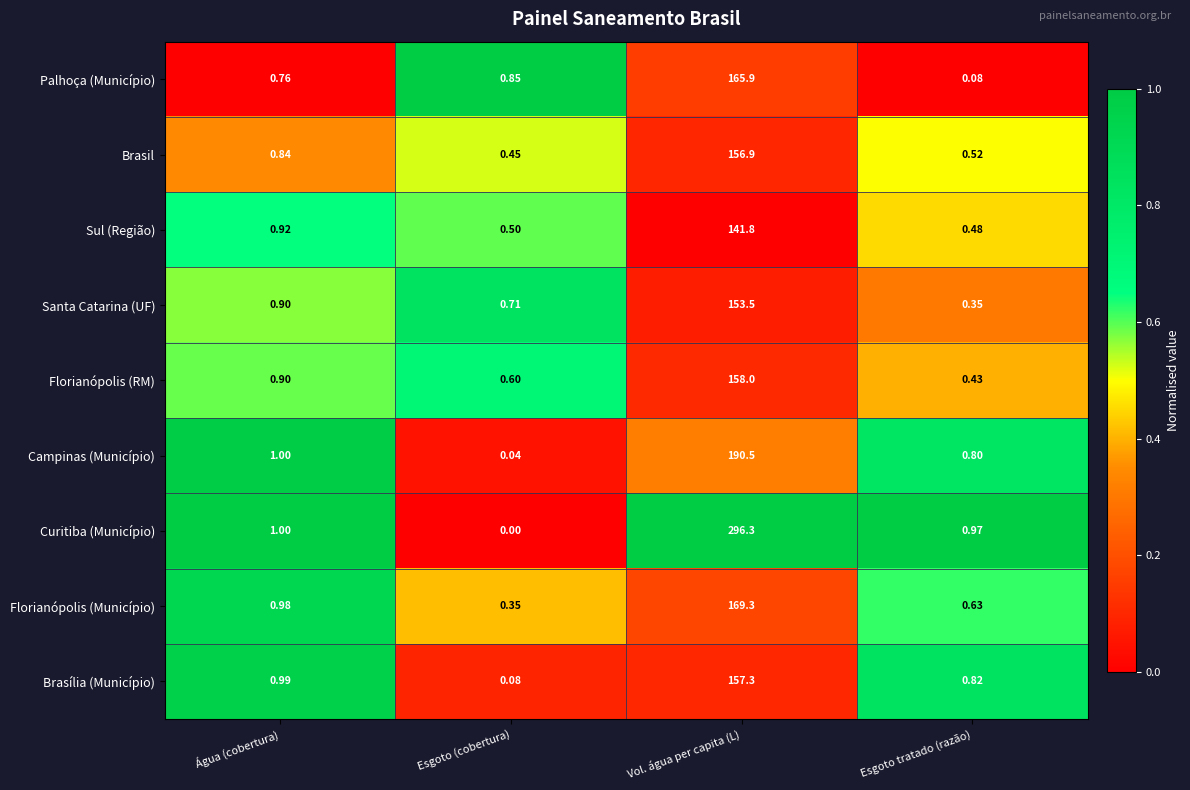

At Esgoto tratado (razão), list the series in order from largest to smallest.

Curitiba (Município), Brasília (Município), Campinas (Município), Florianópolis (Município), Brasil, Sul (Região), Florianópolis (RM), Santa Catarina (UF), Palhoça (Município)